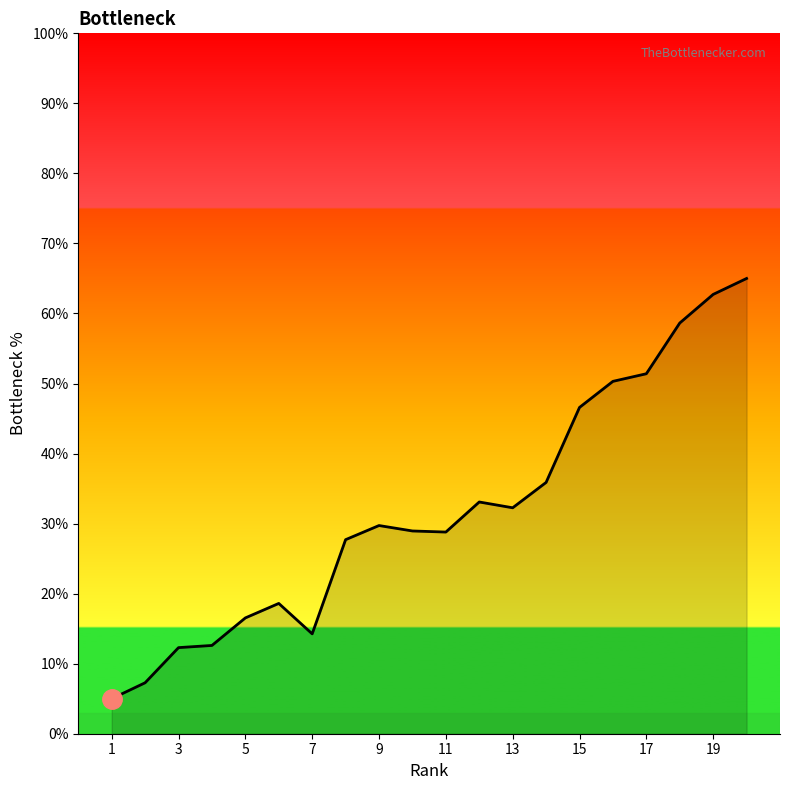

What is the greatest value displayed?

65.0